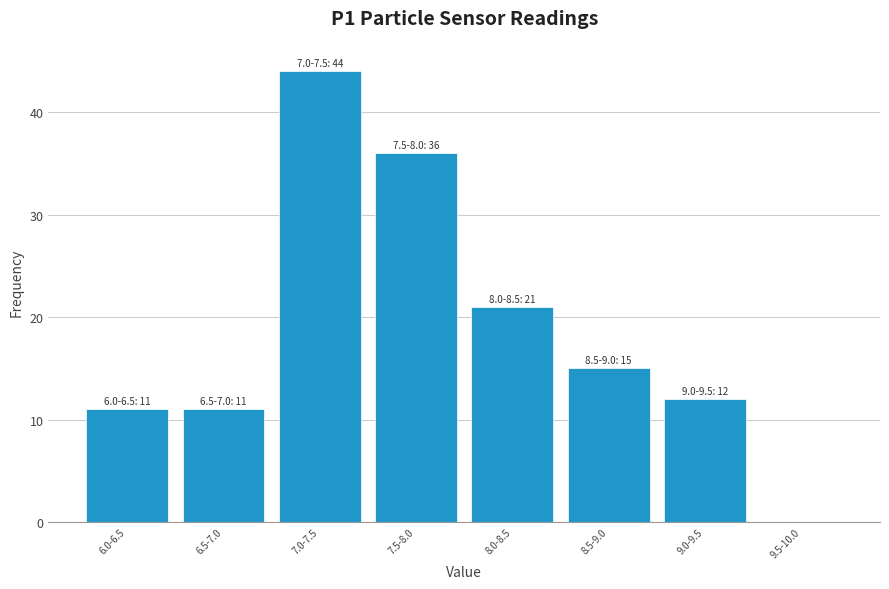

Reading left to right, list all the values displayed in this chart.

6.0-6.5=11	6.5-7.0=11	7.0-7.5=44	7.5-8.0=36	8.0-8.5=21	8.5-9.0=15	9.0-9.5=12	9.5-10.0=0